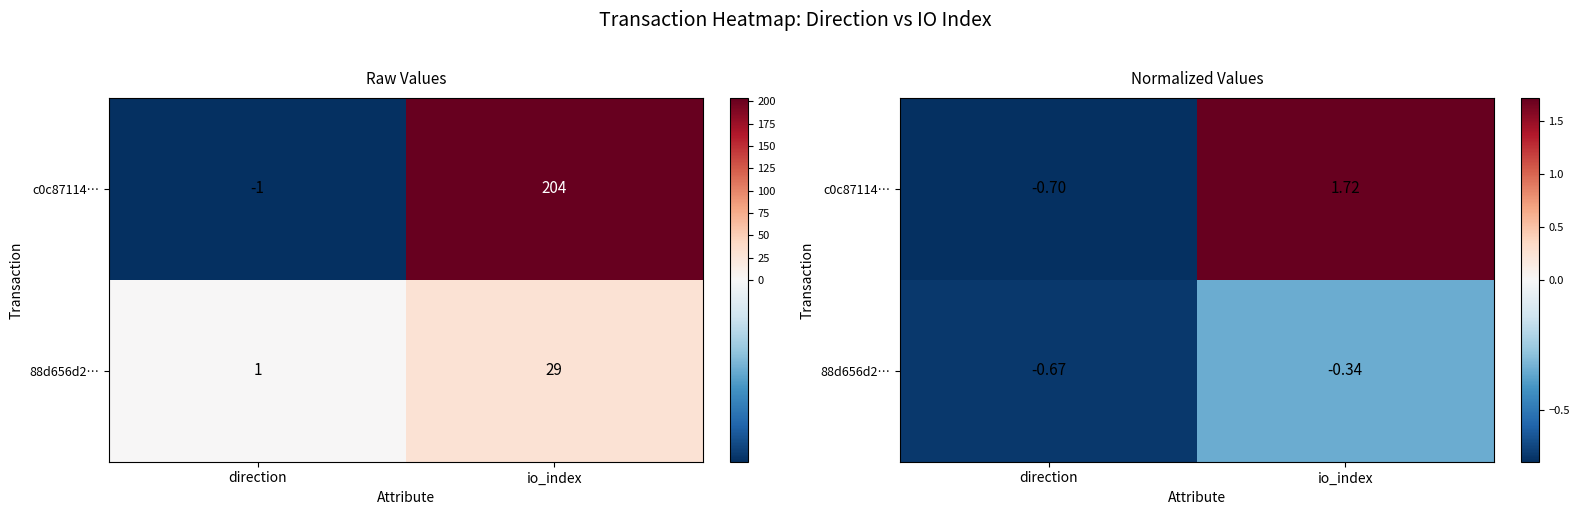

Which series changed the most between direction and io_index?

c0c87114…